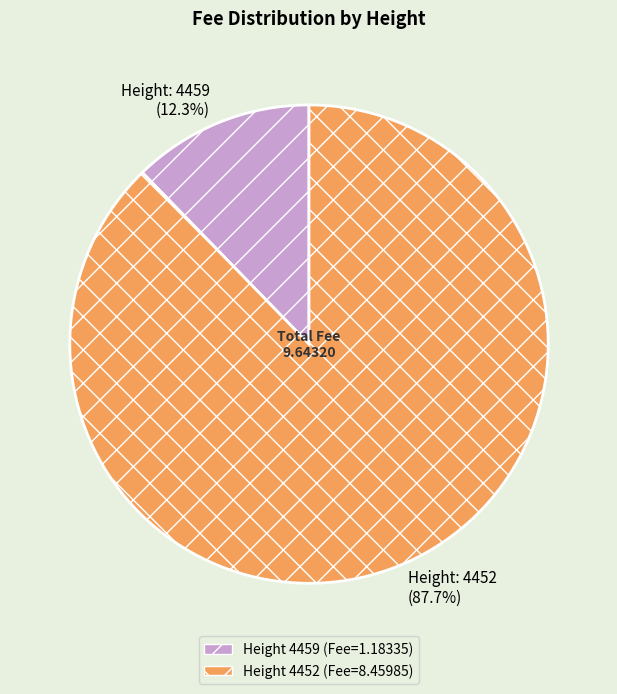

Is there a majority slice in this chart?

Yes